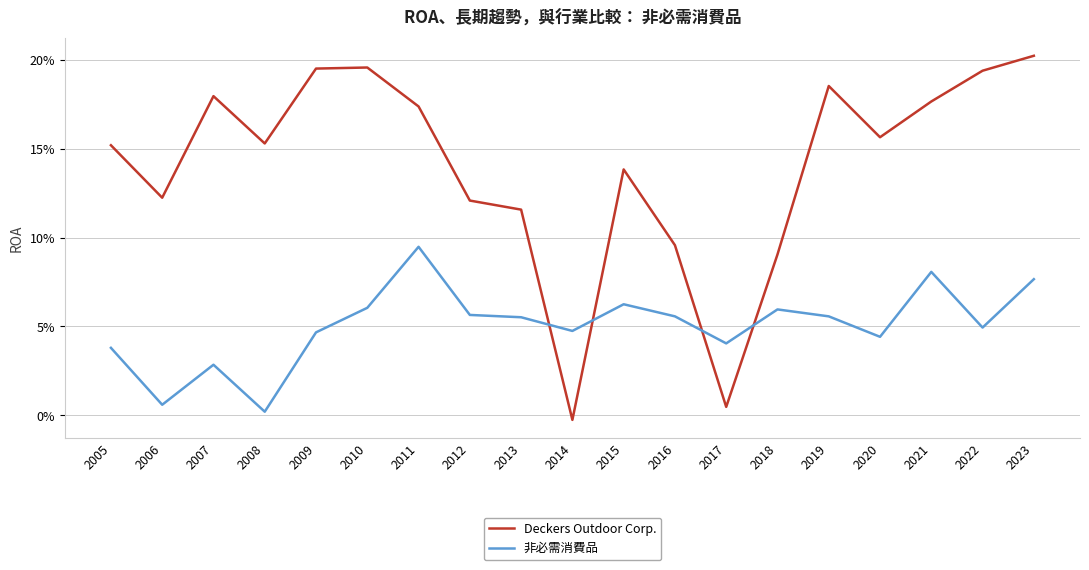

At how many categories does at least one series exceed 0?

19